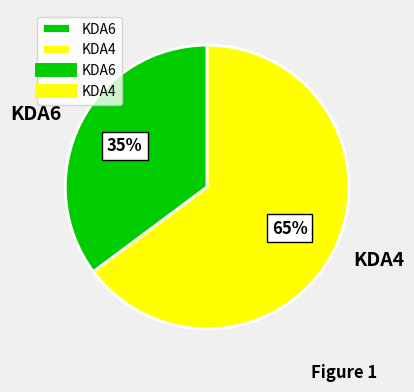

Between KDA4 and KDA6, which is larger?

KDA4